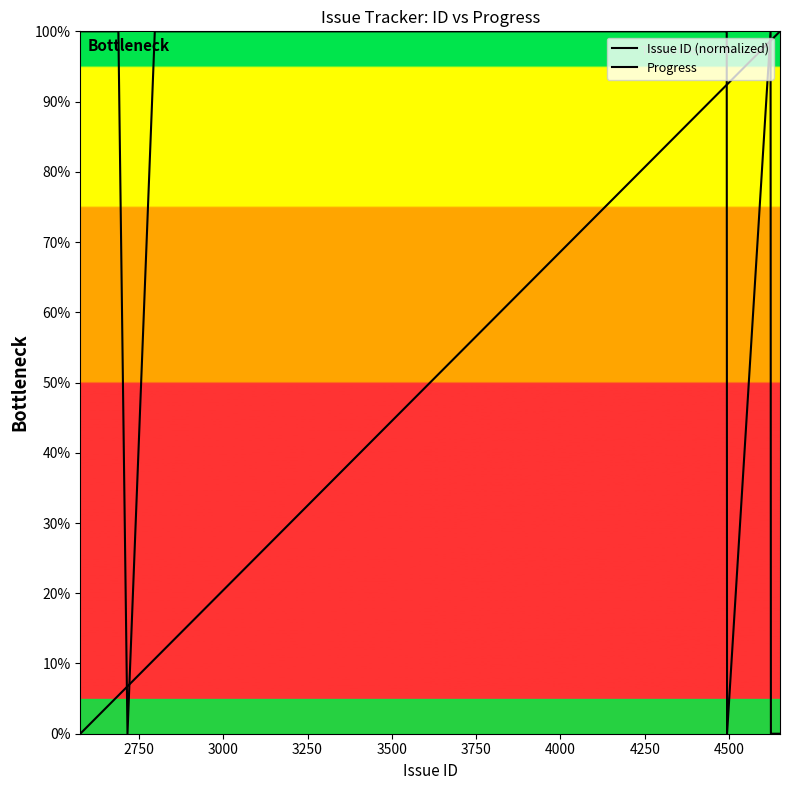

What is the highest value of the Progress series?

100.0